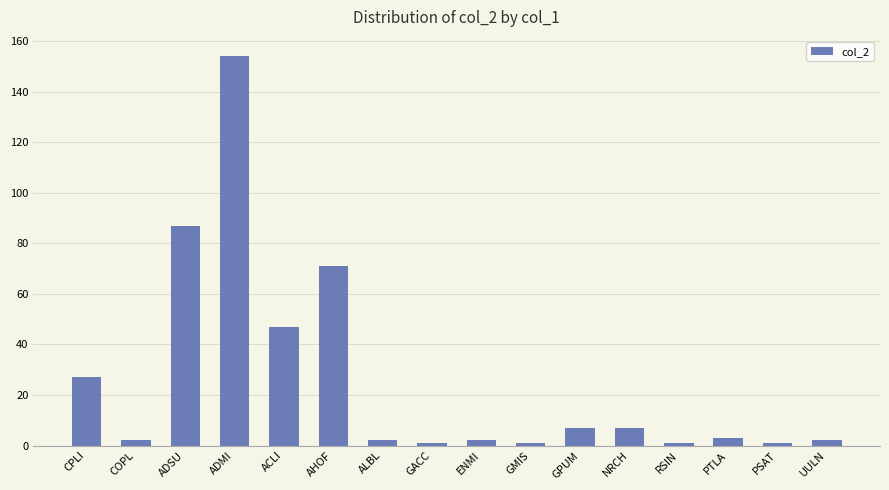

The chart shows a value of 23 at AHOF. True or false?

False